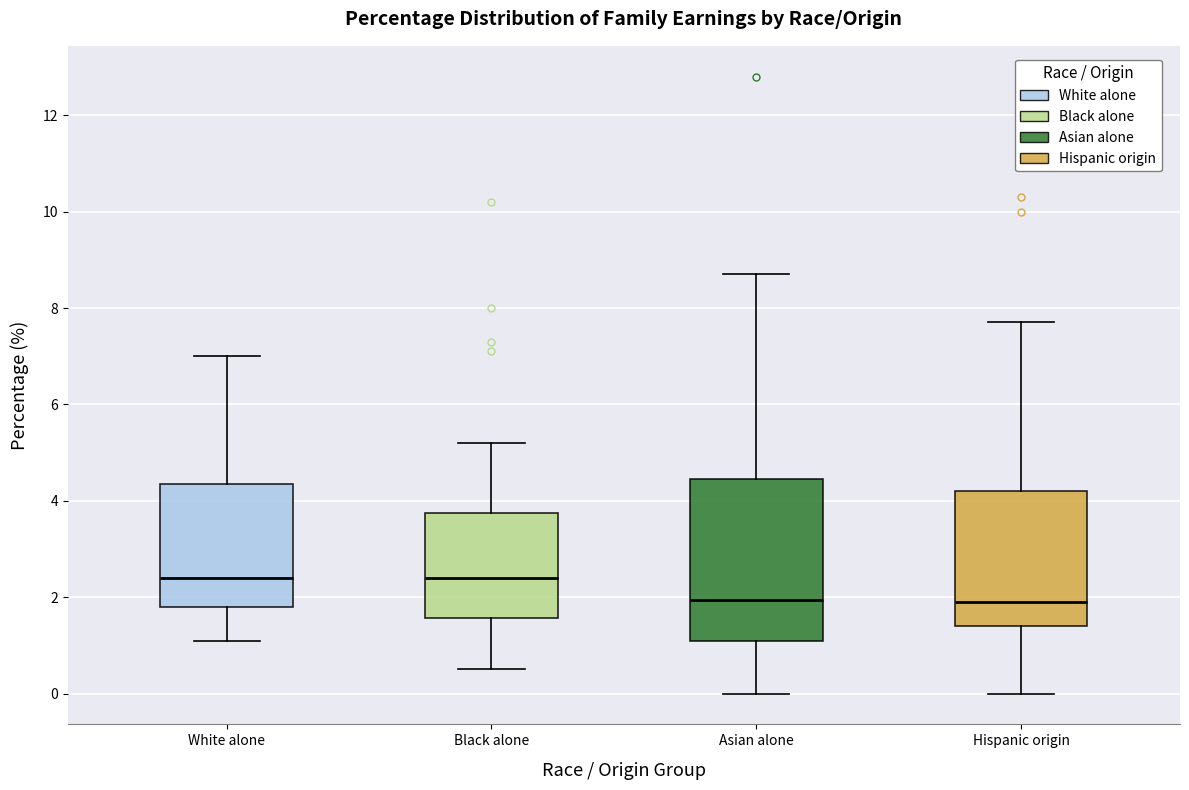

Comparing the boxes themselves (not the whiskers), which one is the tallest?

Asian alone